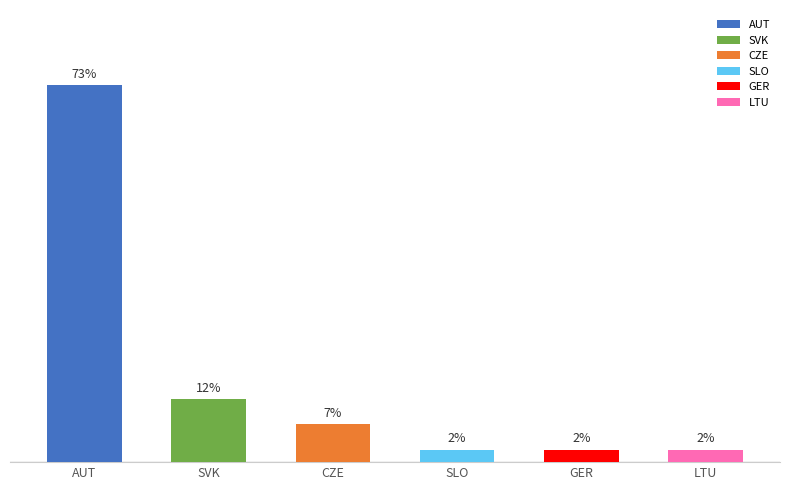

Does the chart contain stacked bars?

No